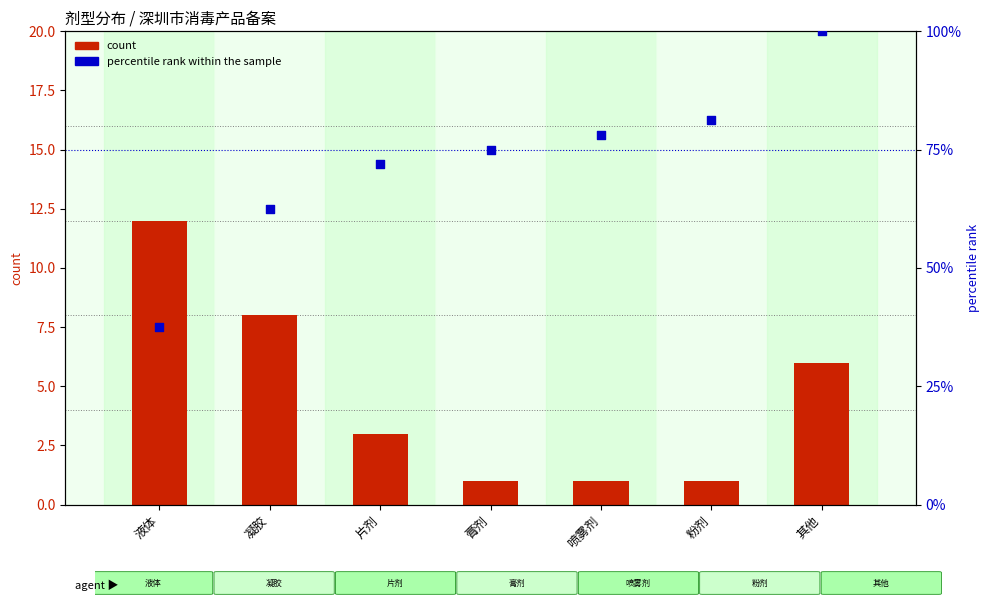

What is the total value across all series at 凝胶?

70.5